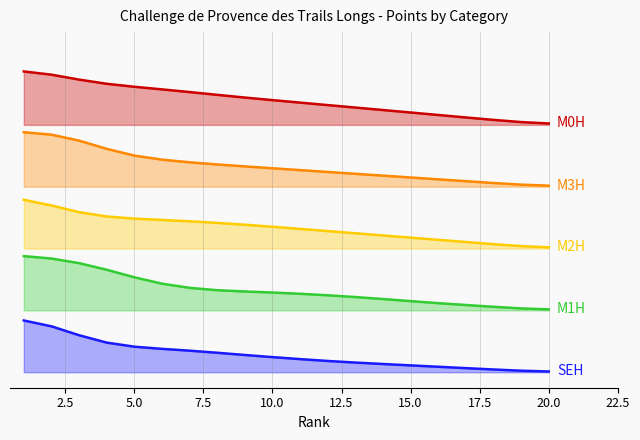

True or false: M3H and SEH intersect in this chart.

False